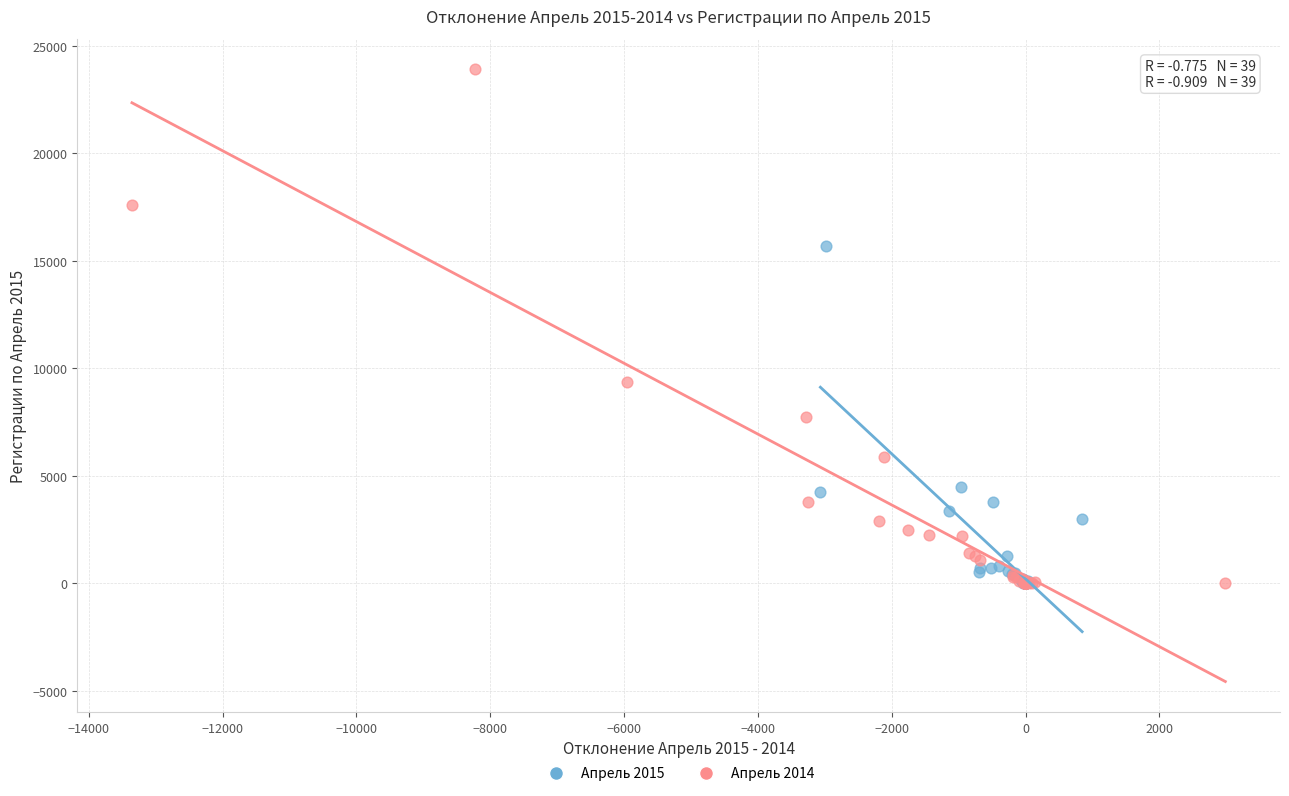

Which series reaches the maximum Y coordinate?

Апрель 2014